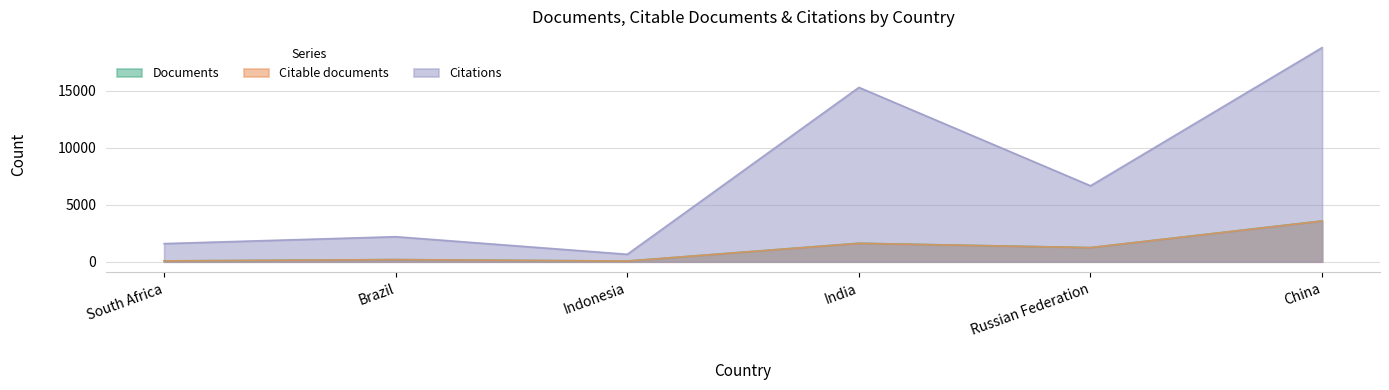

The value of Citable documents at China is 3569. True or false?

True